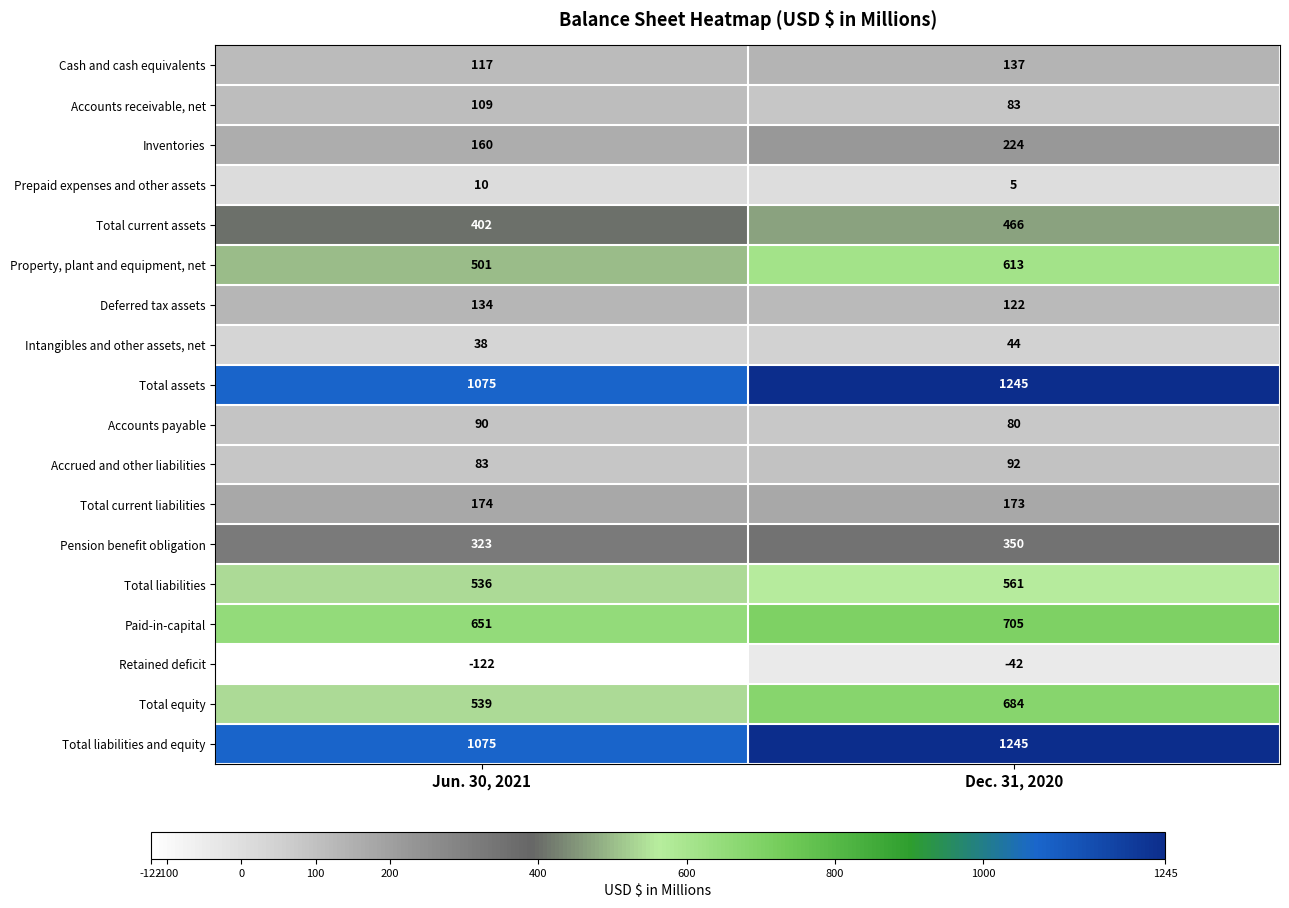

What is the spread (max minus min) of values at Jun. 30, 2021?

1197